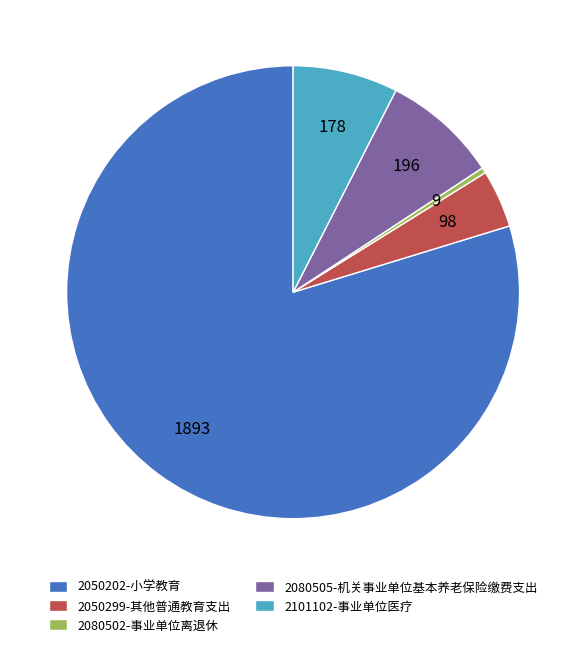

How many slices are in this pie chart?

5